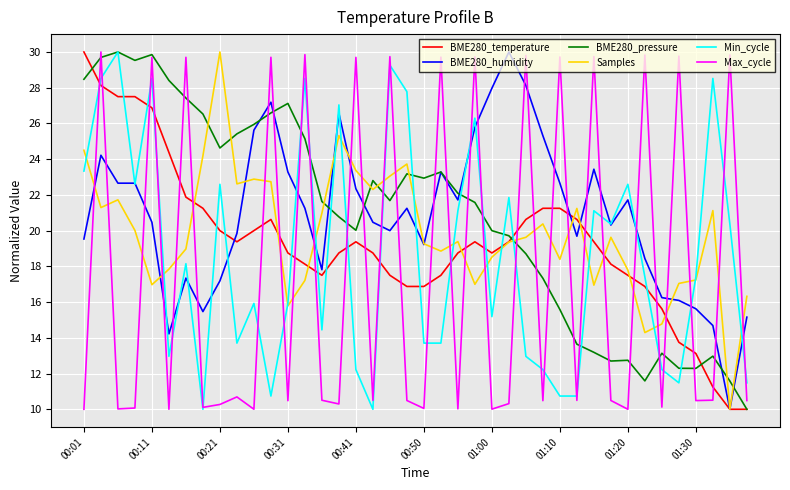

After their last crossing, which series has the higher values: Max_cycle or BME280_humidity?

BME280_humidity